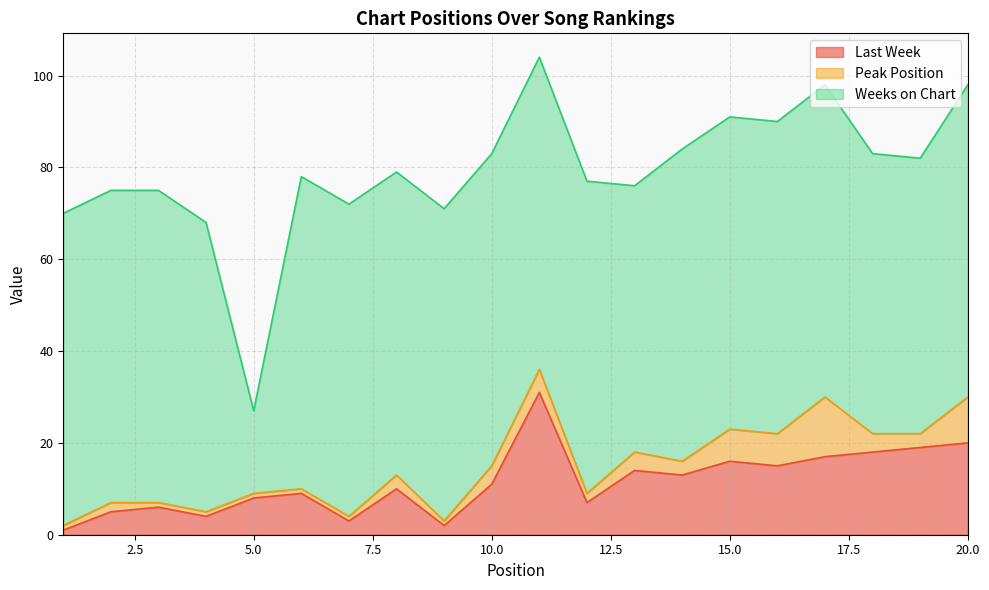

Reading right to left, extract all data points from this chart.

Last Week: 20	19	18	17	15	16	13	14	7	31	11	2	10	3	9	8	4	6	5	1
Peak Position: 10	3	4	13	7	7	3	4	2	5	4	1	3	1	1	1	1	1	2	1
Weeks on Chart: 68	60	61	68	68	68	68	58	68	68	68	68	66	68	68	18	63	68	68	68